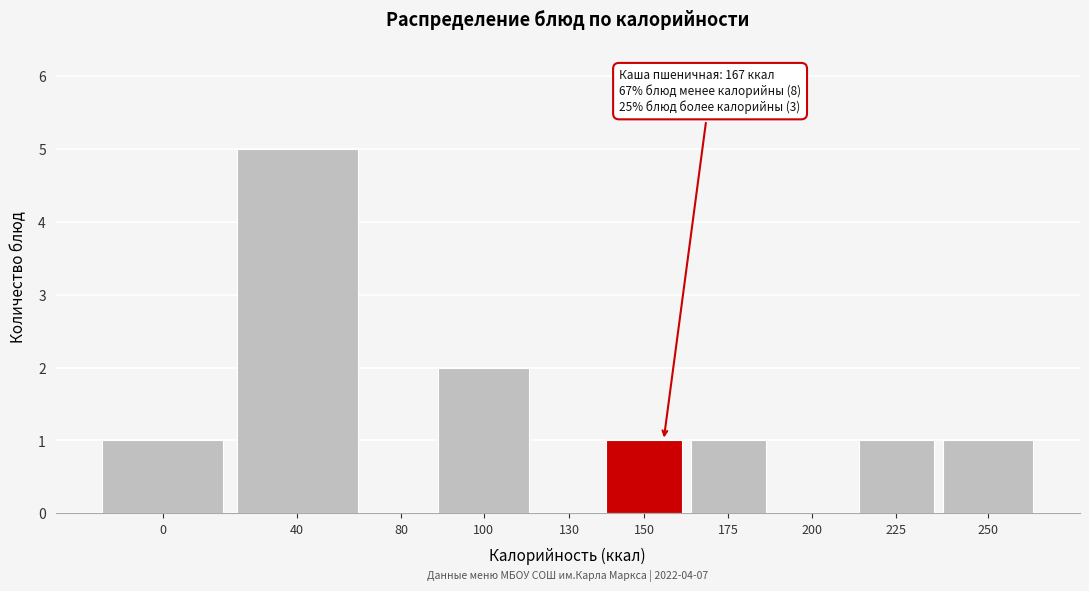

Reading left to right, extract all data points from this chart.

0=1	40=5	80=0	100=2	130=0	150=1	175=1	200=0	225=1	250=1